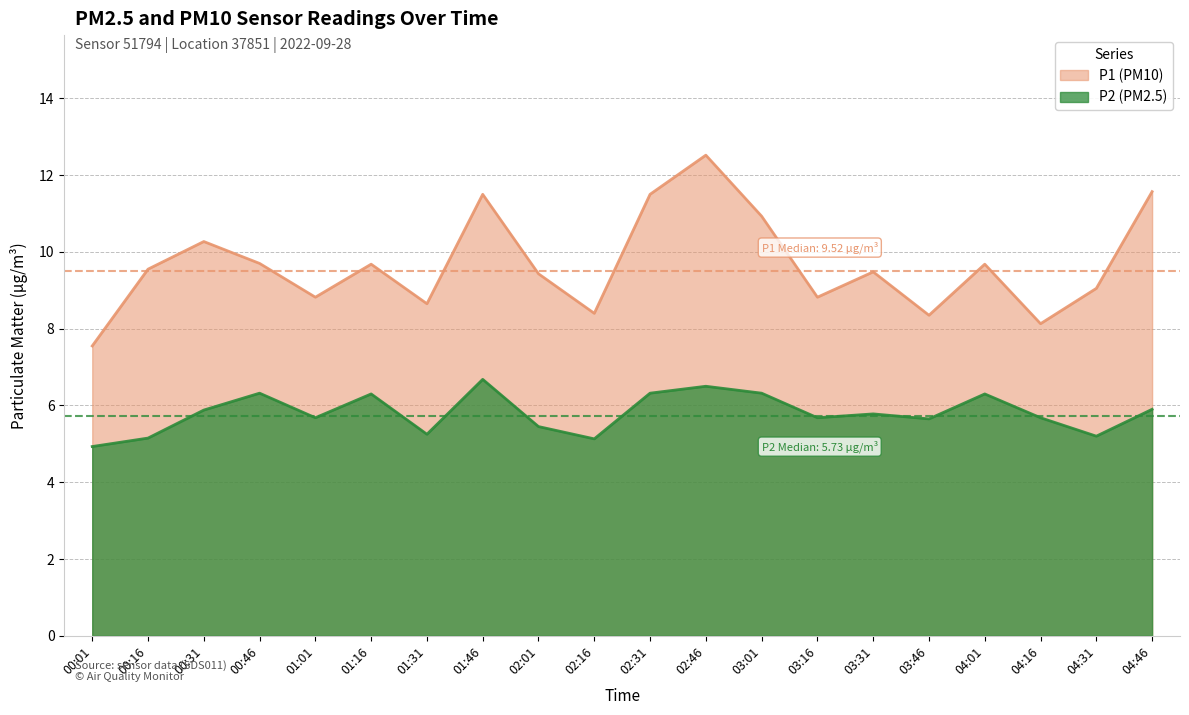

Reading left to right, what are all the values shown in this chart?

P1: 7.5	9.6	10.3	9.7	8.8	9.7	8.7	11.5	9.4	8.4	11.5	12.5	10.9	8.8	9.5	8.3	9.7	8.1	9.1	11.6
P2: 4.9	5.2	5.9	6.3	5.7	6.3	5.2	6.7	5.5	5.1	6.3	6.5	6.3	5.7	5.8	5.7	6.3	5.7	5.2	5.9